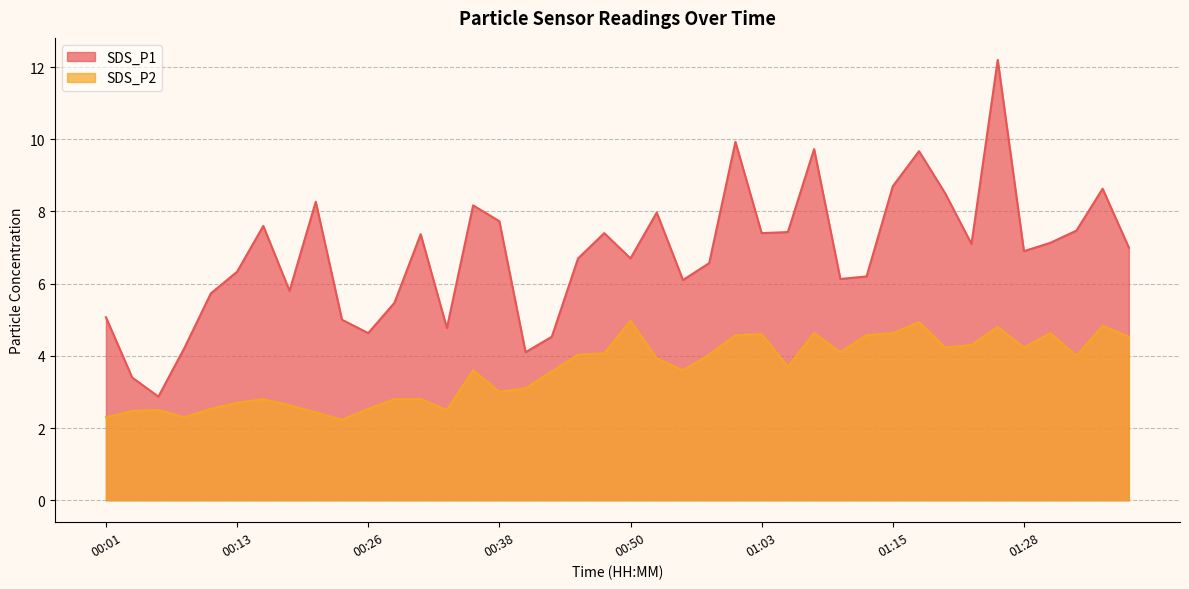

Does the chart have visible grid lines?

Yes